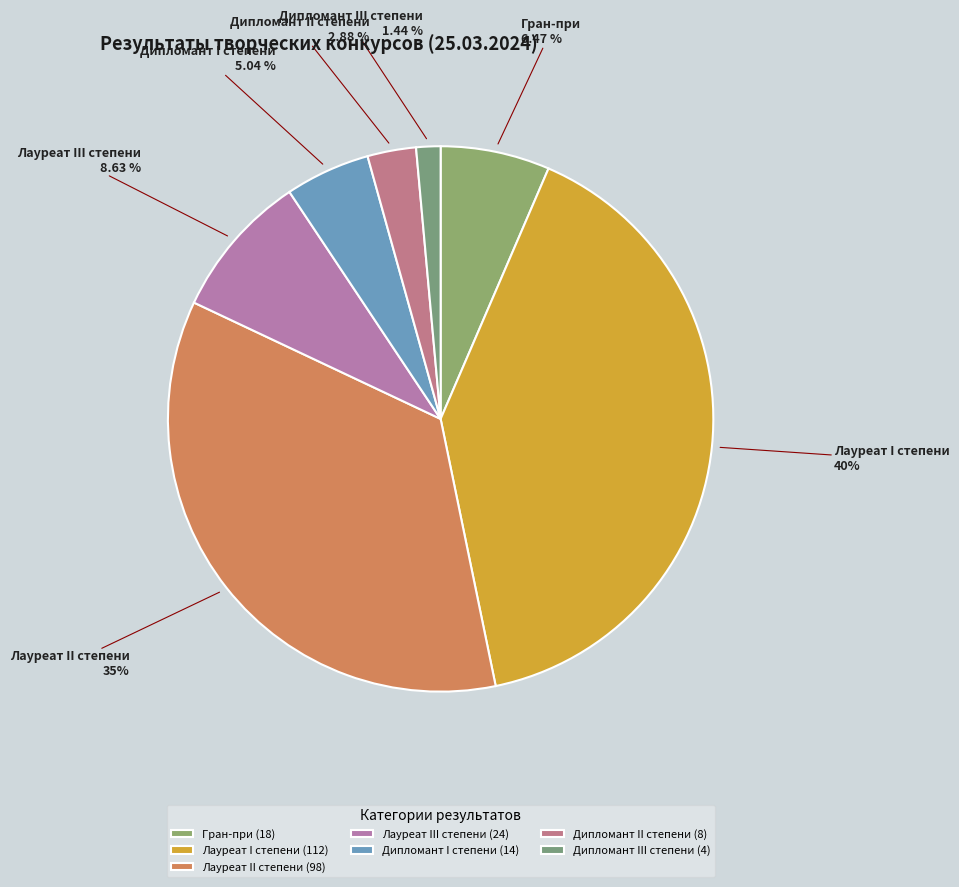

Approximately how many times larger is the value at Лауреат III степени compared to Гран-при?

1.3